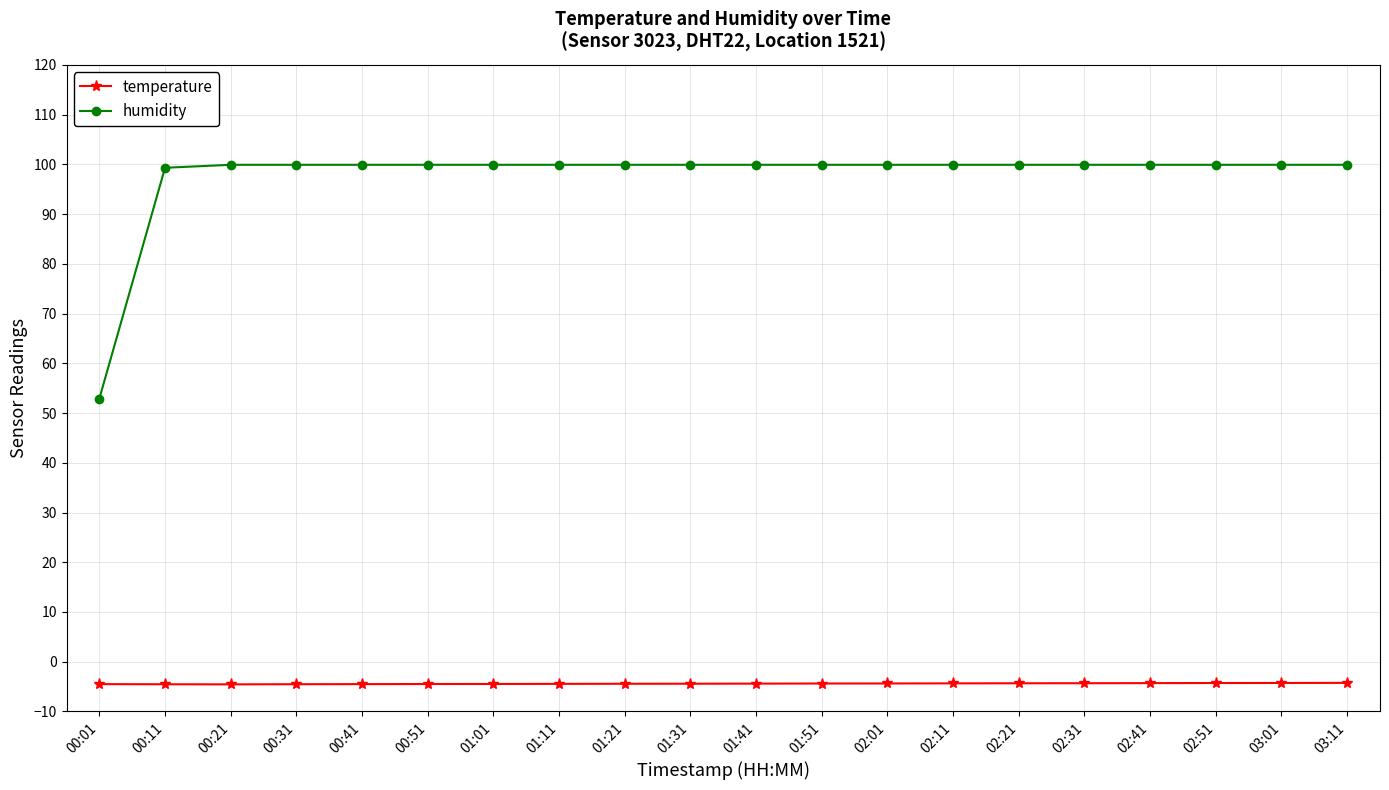

Rank the series at 01:21 from highest to lowest value.

humidity, temperature